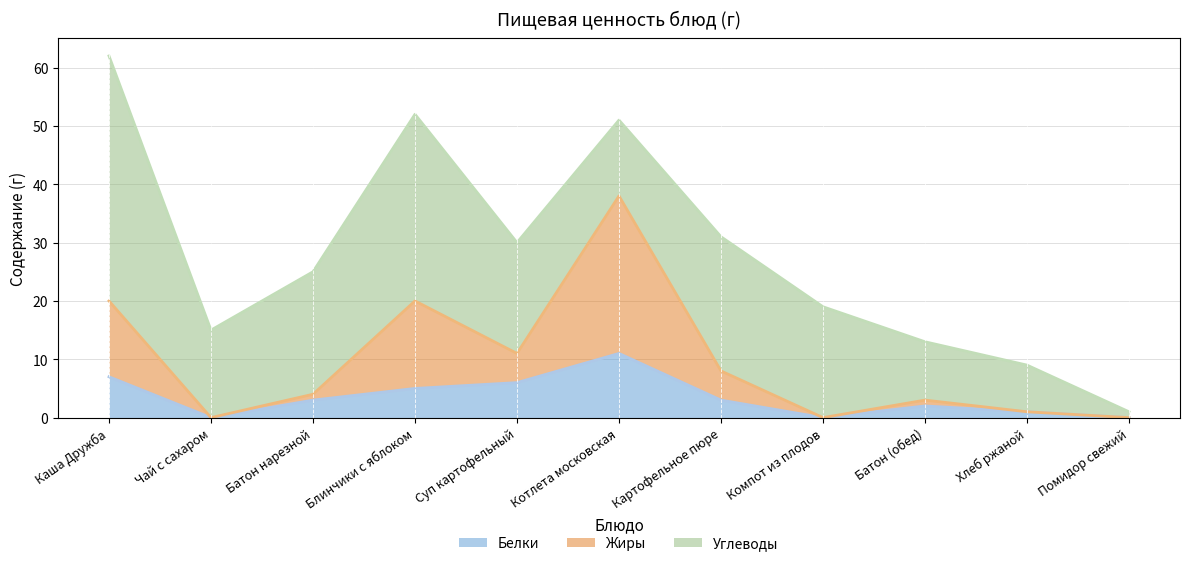

What is the total value across all series at Компот из плодов?

19